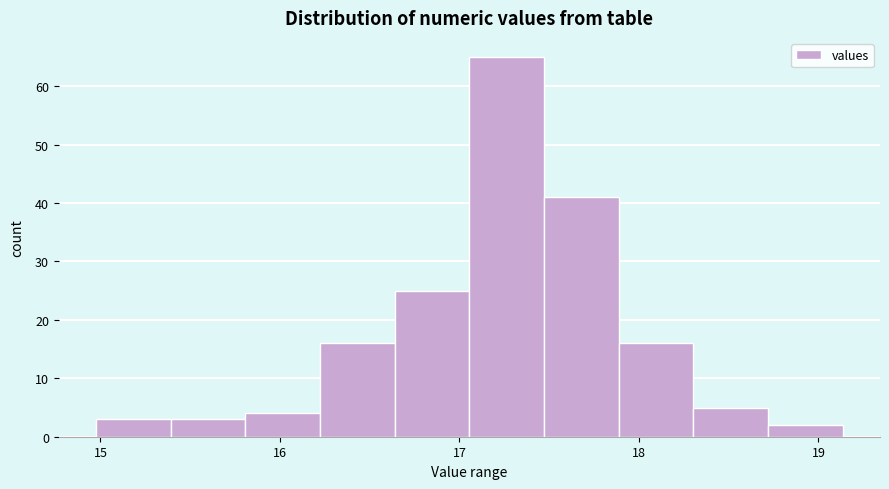

How tall is the bar that spans 17.5 to 17.9 on the x-axis? Neither the bar edges nor the heights are printed on the chart, so give them approximately, as read against the axes.

41